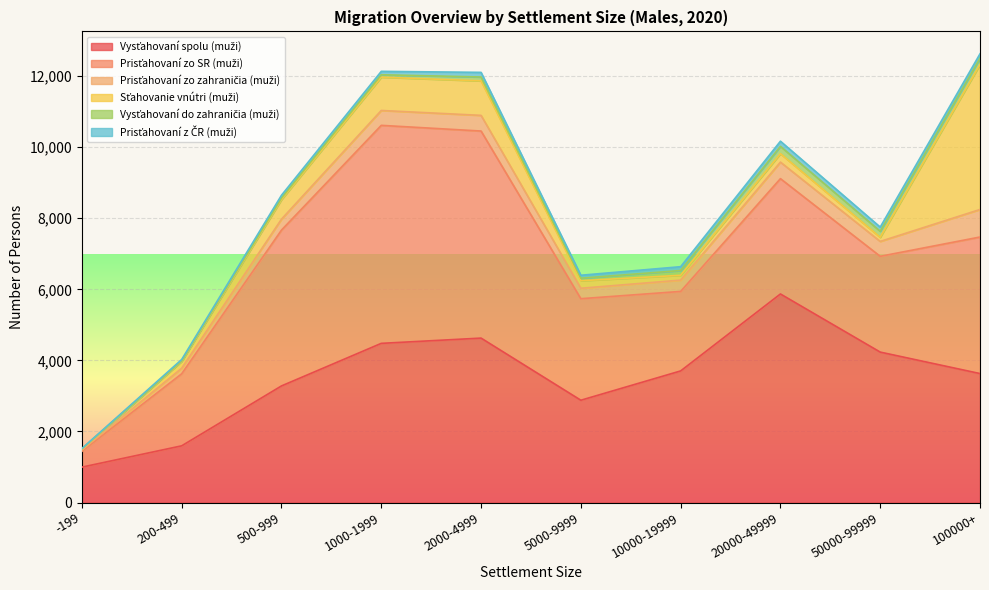

At which category does Prisťahovaní z ČR (muži) reach its first local peak?

2000-4999